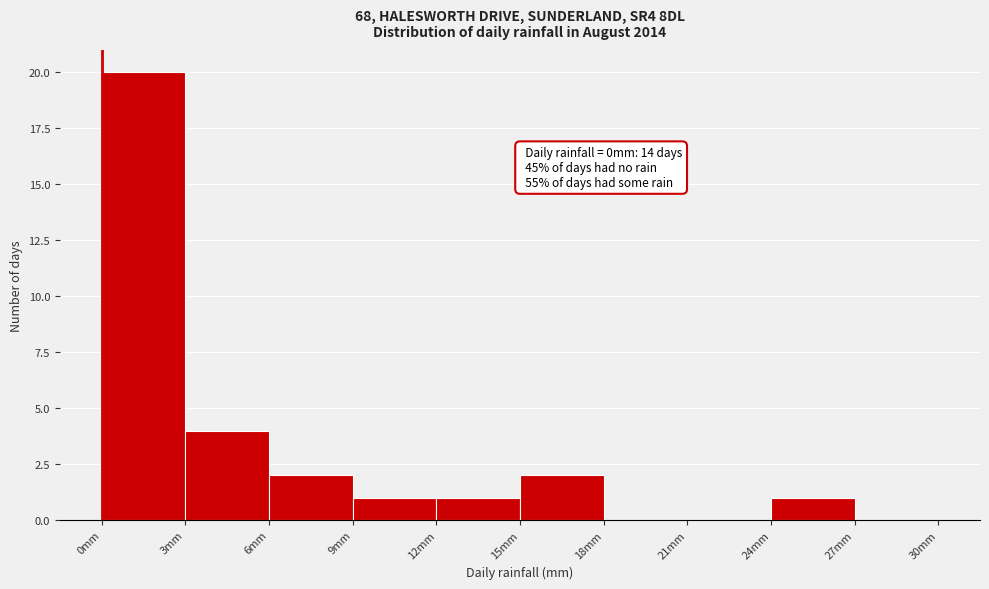

Which range on the x-axis has the tallest bar?

0 to 3